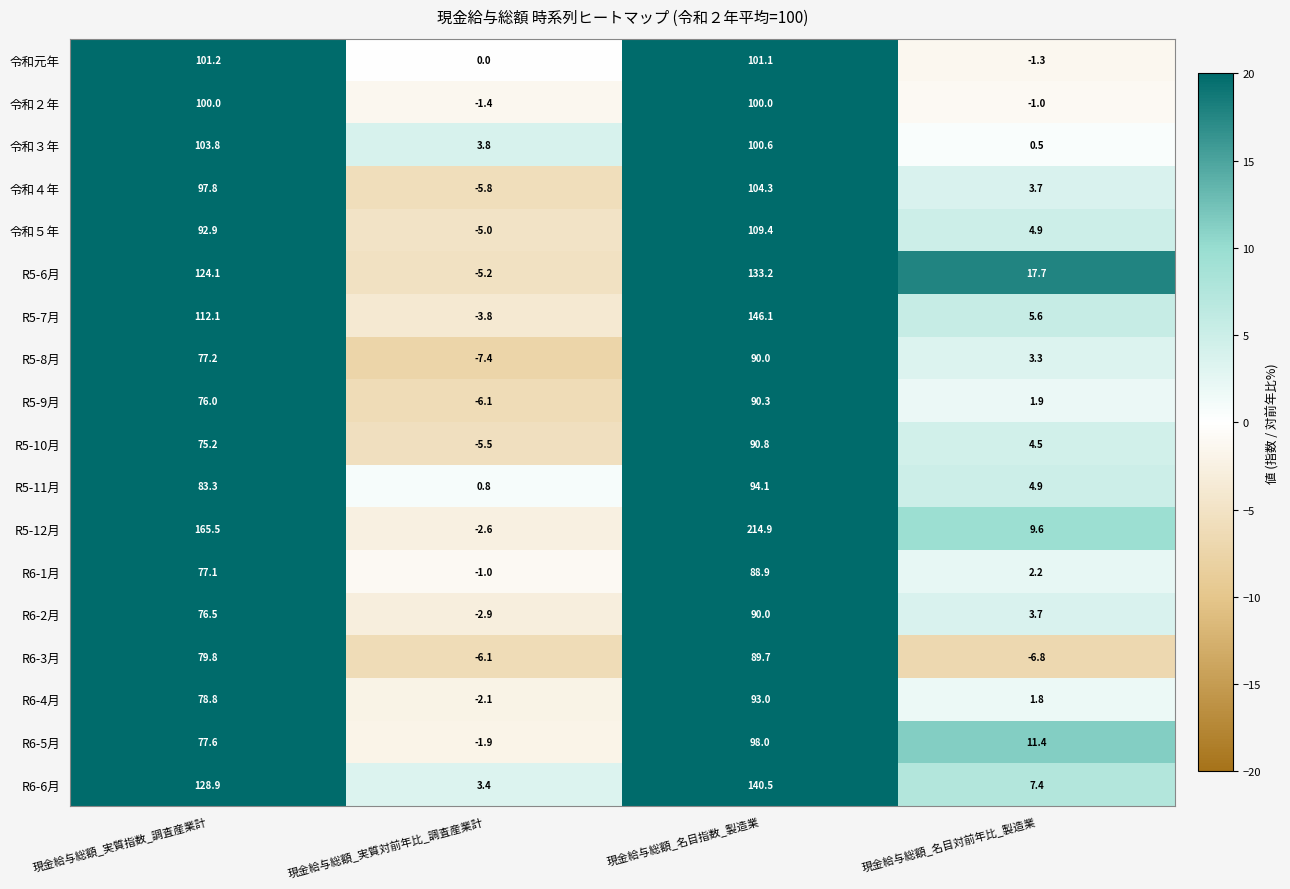

How many values in R6-1月 are below zero?

1